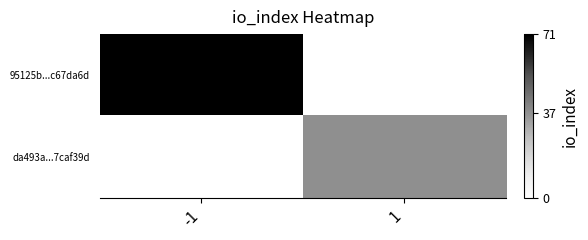

At 1, list the series in order from largest to smallest.

da493a...7caf39d, 95125b...c67da6d